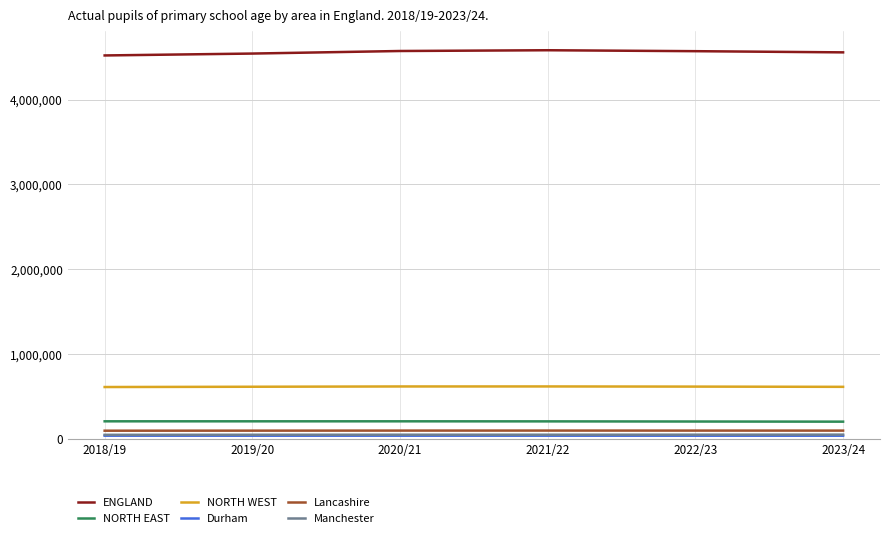

Is this an area chart (filled region under the line)?

No